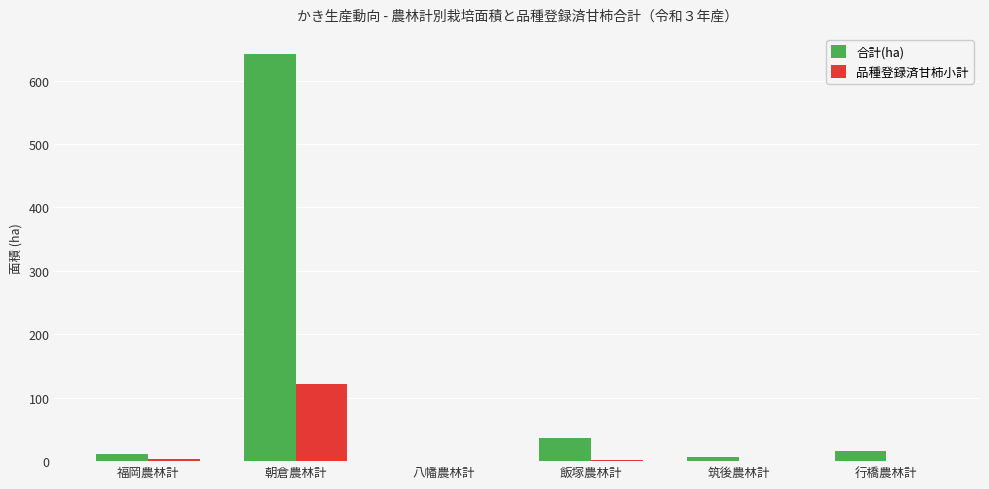

What is the sum of all 品種登録済甘柿小計 values?

128.7